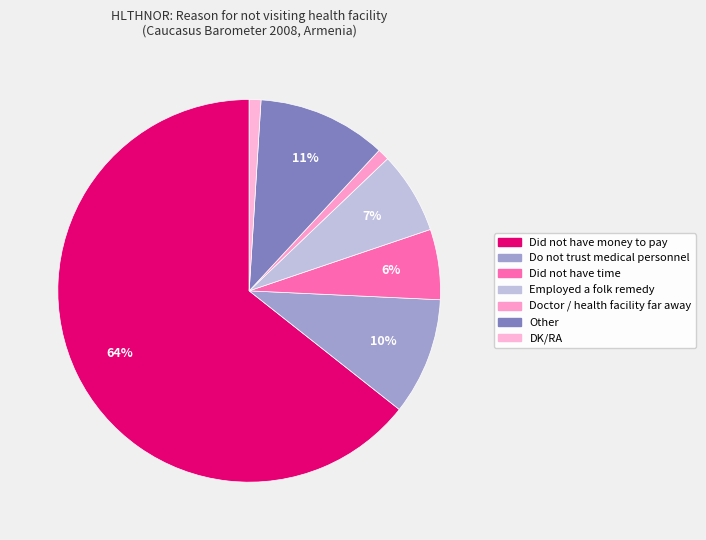

Combined, do DK/RA and Do not trust medical personnel account for over 50%?

No